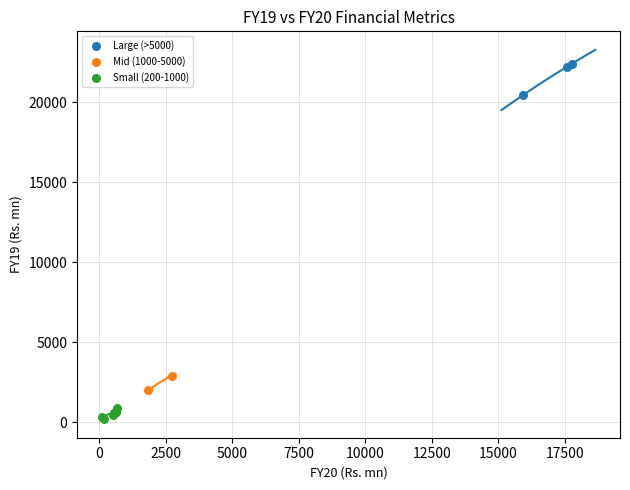

Which series has the largest Y range (max minus min)?

Large (>5000)